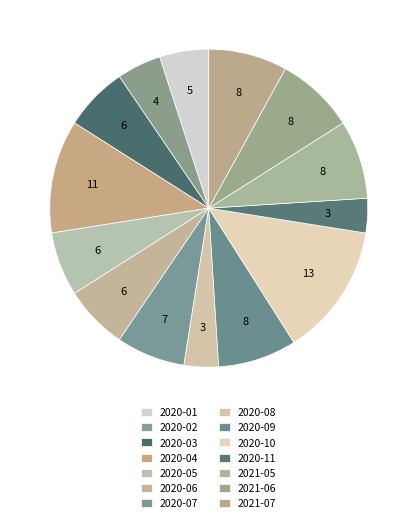

Count the number of slices in the pie.

14